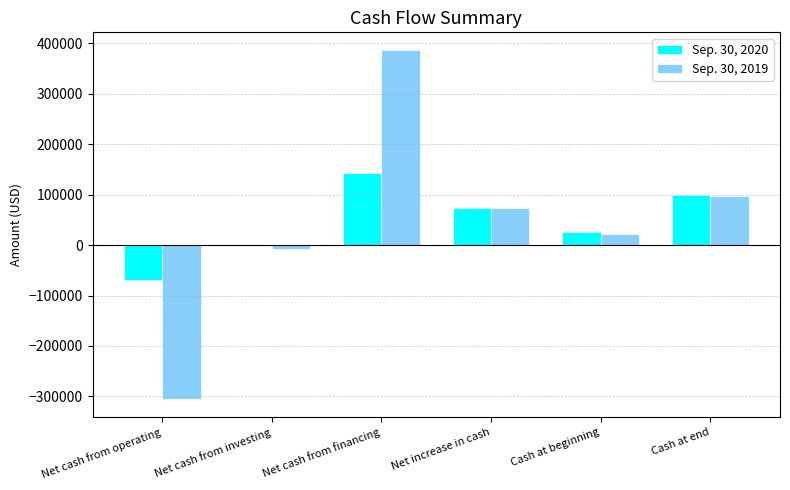

Between Net increase in cash and Cash at beginning, which series saw the biggest shift?

Sep. 30, 2019